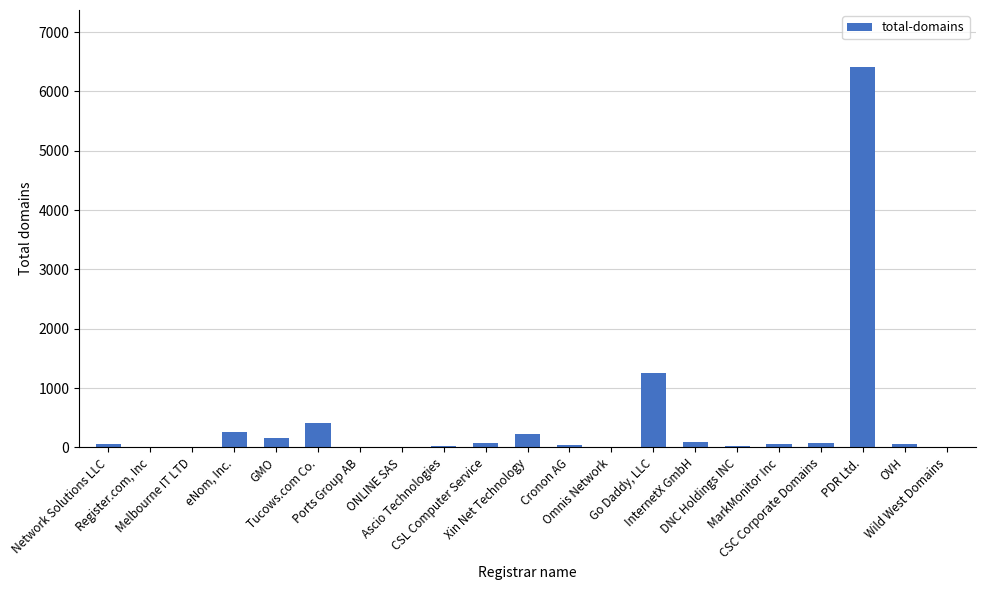

What is the maximum value shown in the chart?

6411